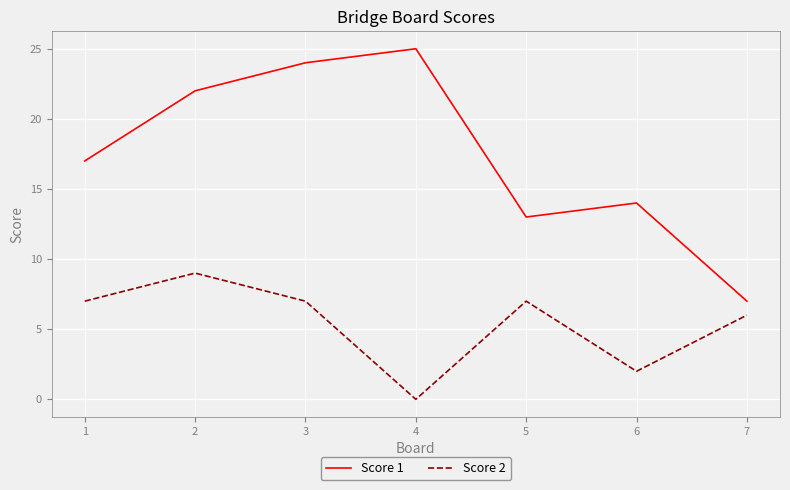

At which label is Score 1 closest to 16?

1